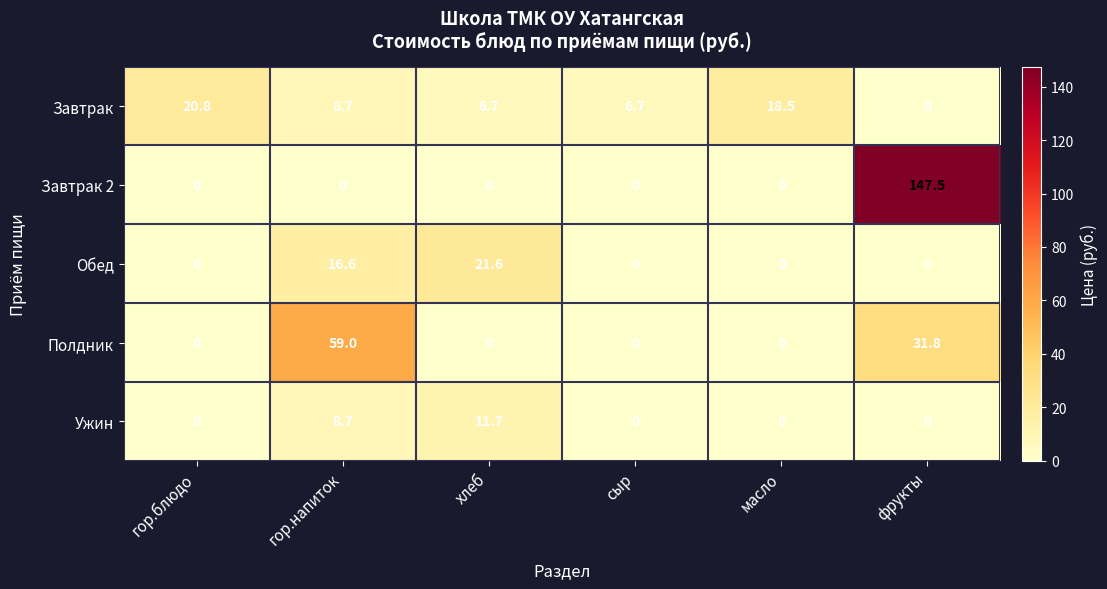

At which category is the sum across all series the highest?

фрукты